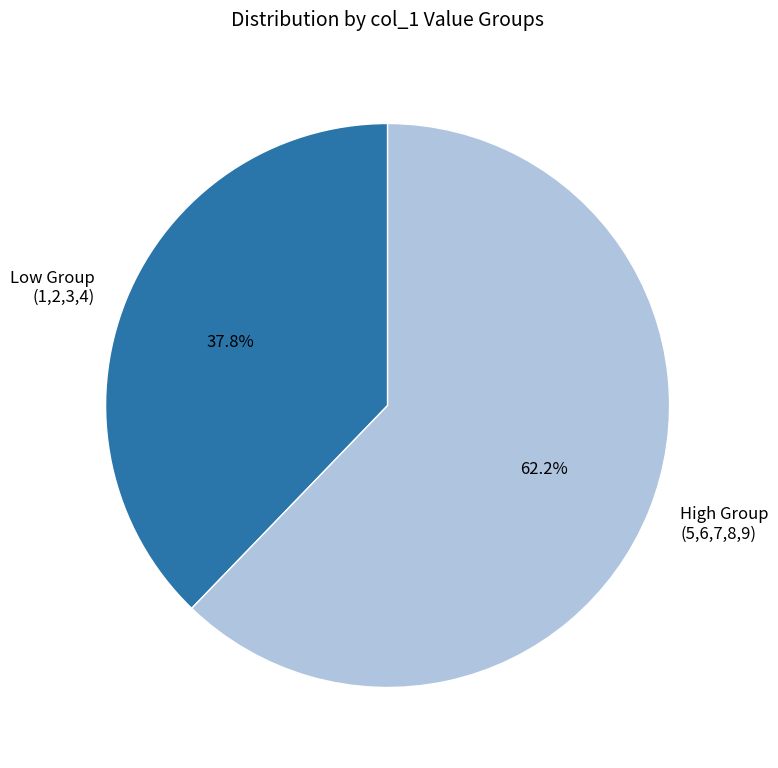

Between High Group (5,6,7,8,9) and Low Group (1,2,3,4), which is larger?

High Group (5,6,7,8,9)